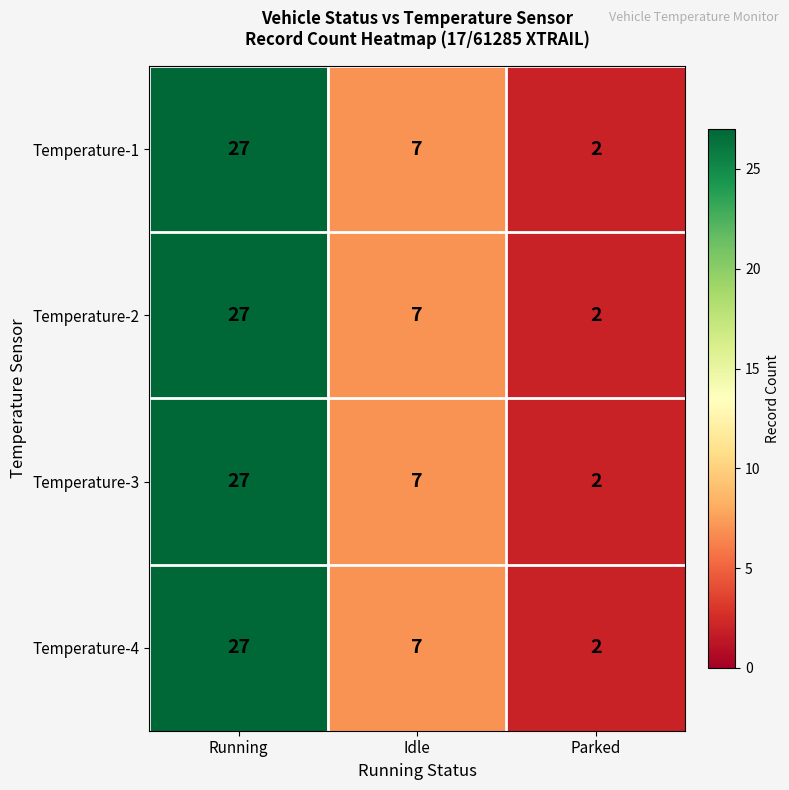

What is the sum of the Temperature-2 values at Parked and Running?

29